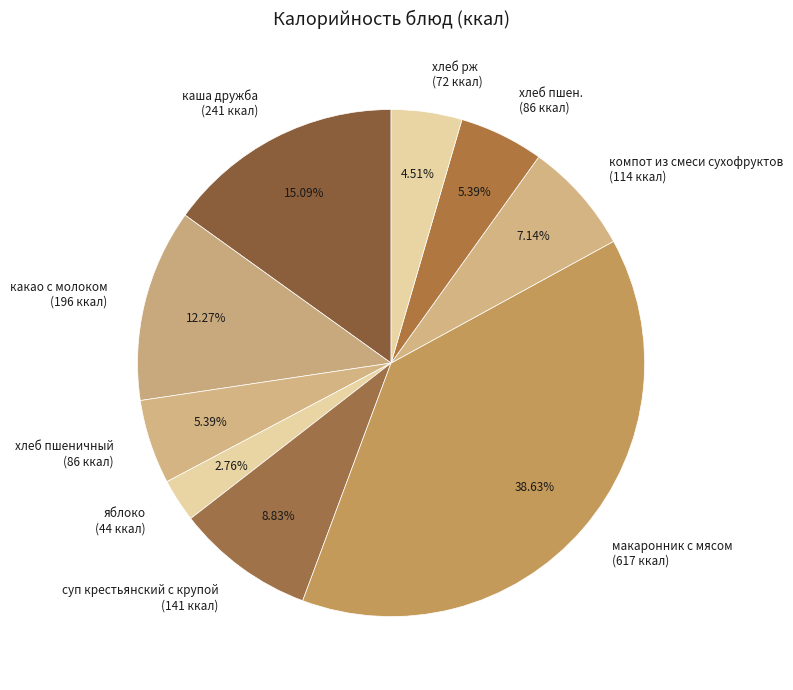

What percentage is the хлеб рж slice, to the nearest percent?

5%